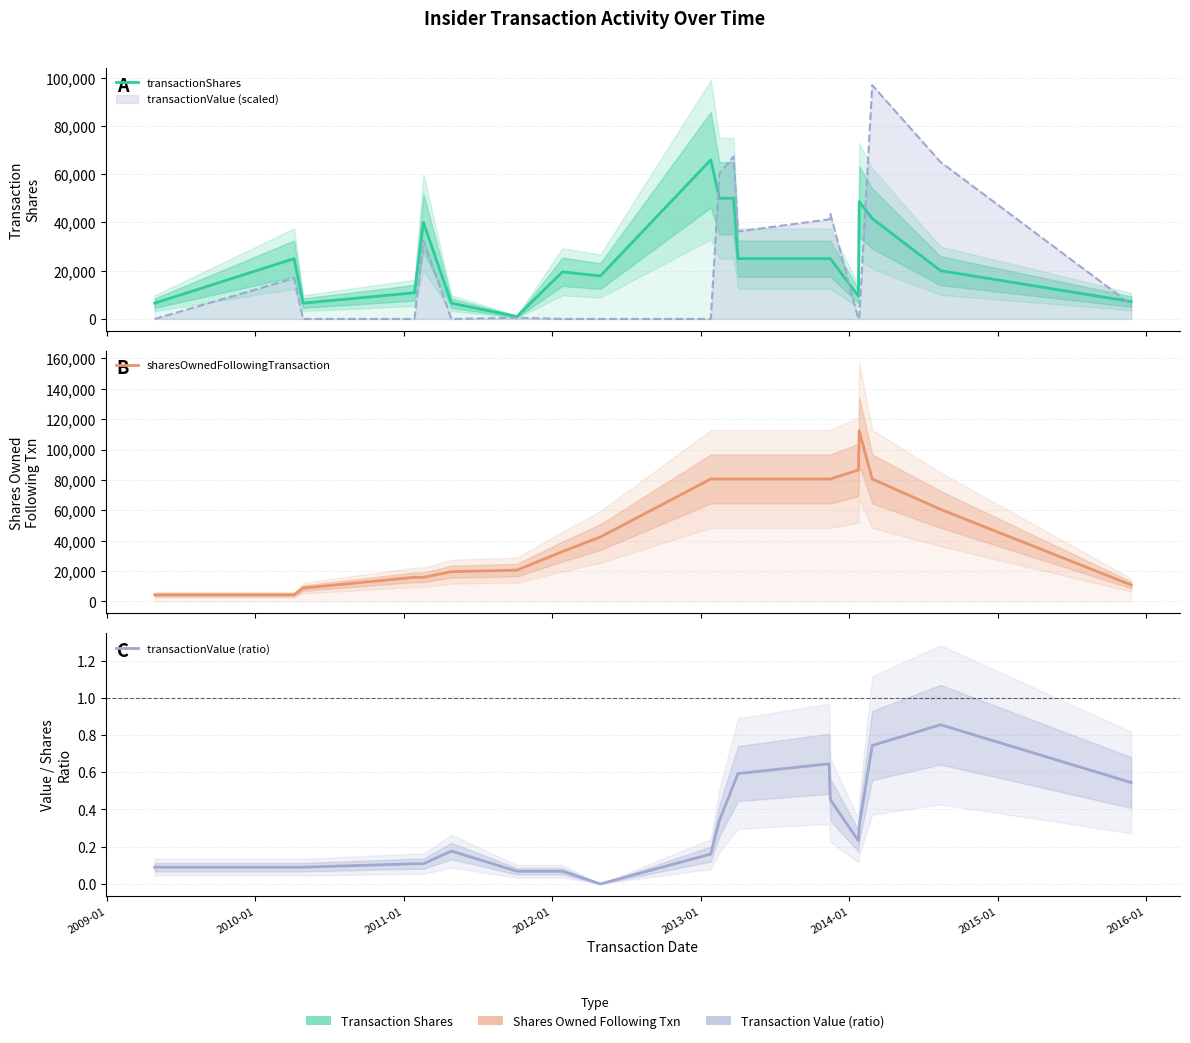

How many categories are shown in the chart?

20